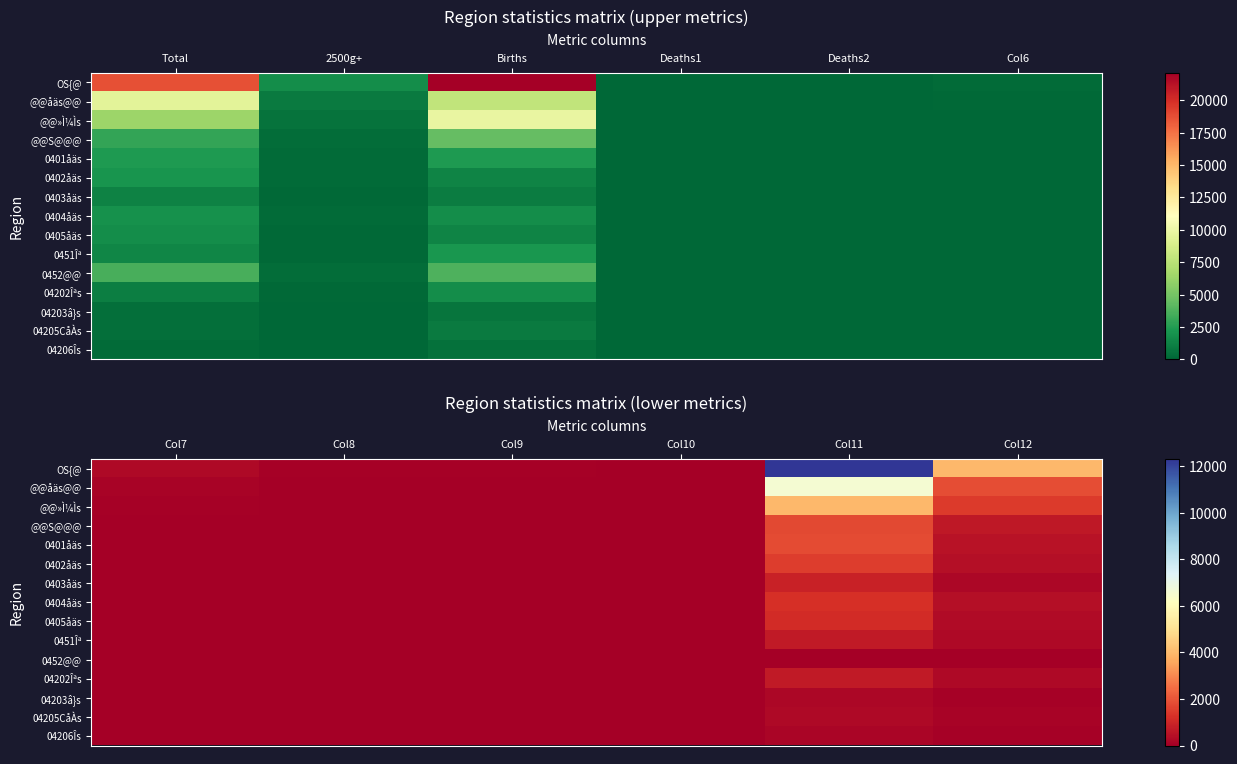

Rank the series by their maximum value, from lowest to highest.

0452@@, 04206Îs, 04203â}s, 04205CåÀs, 0451Îª, 04202Îªs, 0403åäs, 0405åäs, 0404åäs, 0402åäs, @@S@@@, 0401åäs, @@»Ì¼Ìs, @@åäs@@, OS{@